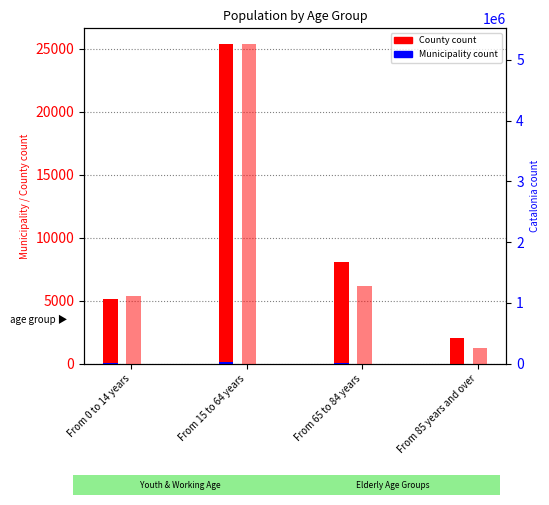

How many distinct data groups are displayed?

3